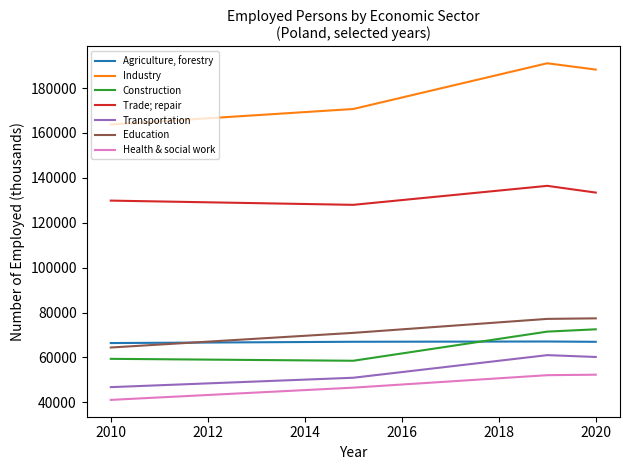

What is the lowest value of the Agriculture, forestry series?

66408